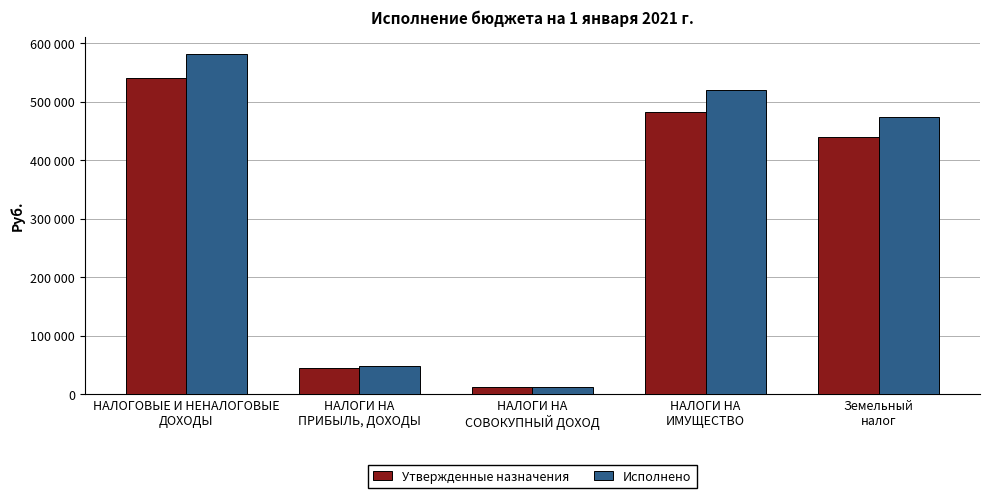

What are all the series names shown in the legend?

Утвержденные назначения, Исполнено